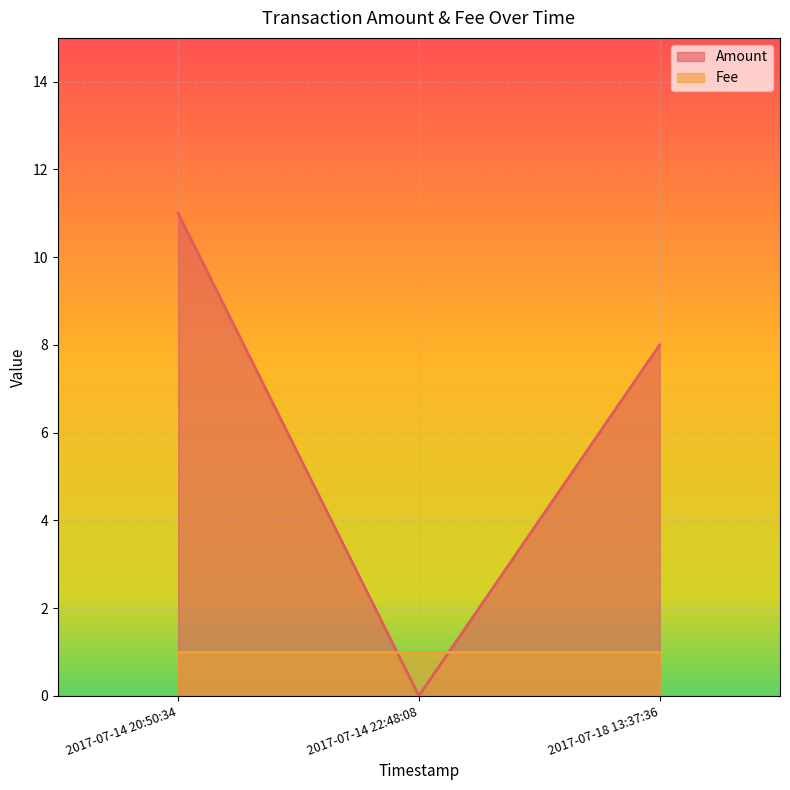

What is the average value of the Fee series?

1